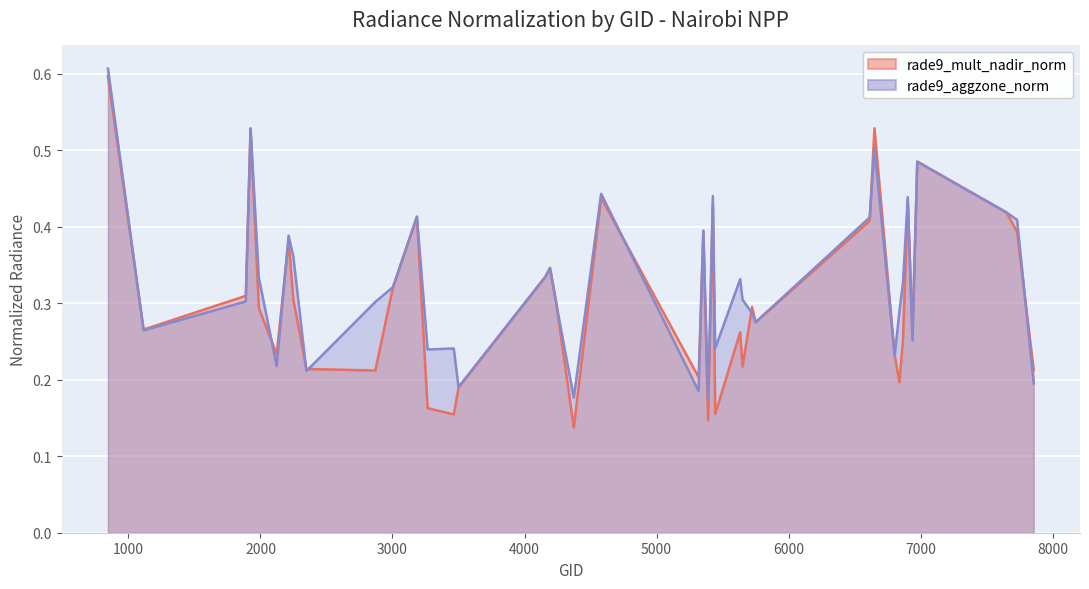

Rank the series by their maximum value, from highest to lowest.

rade9_aggzone_norm, rade9_mult_nadir_norm